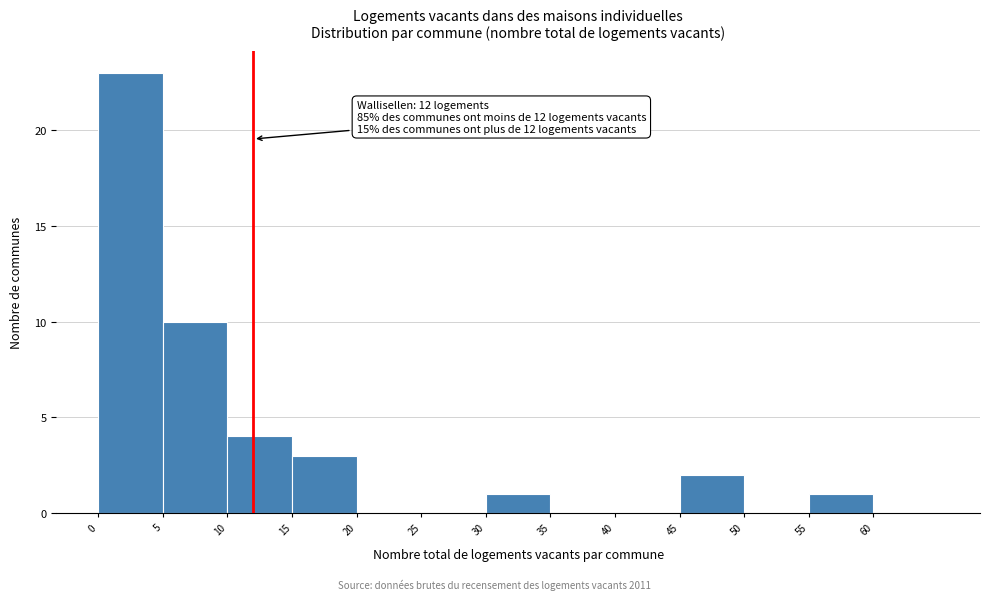

Over which range of the x-axis is the bar tallest?

0 to 5